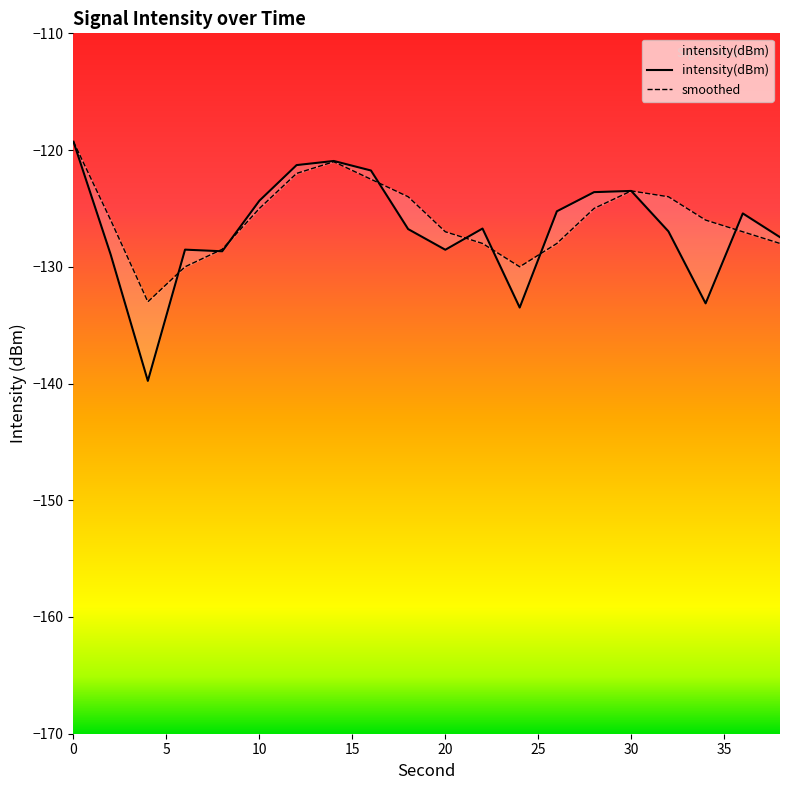

True or false: intensity(dBm) has more than 1 interior local peaks.

True